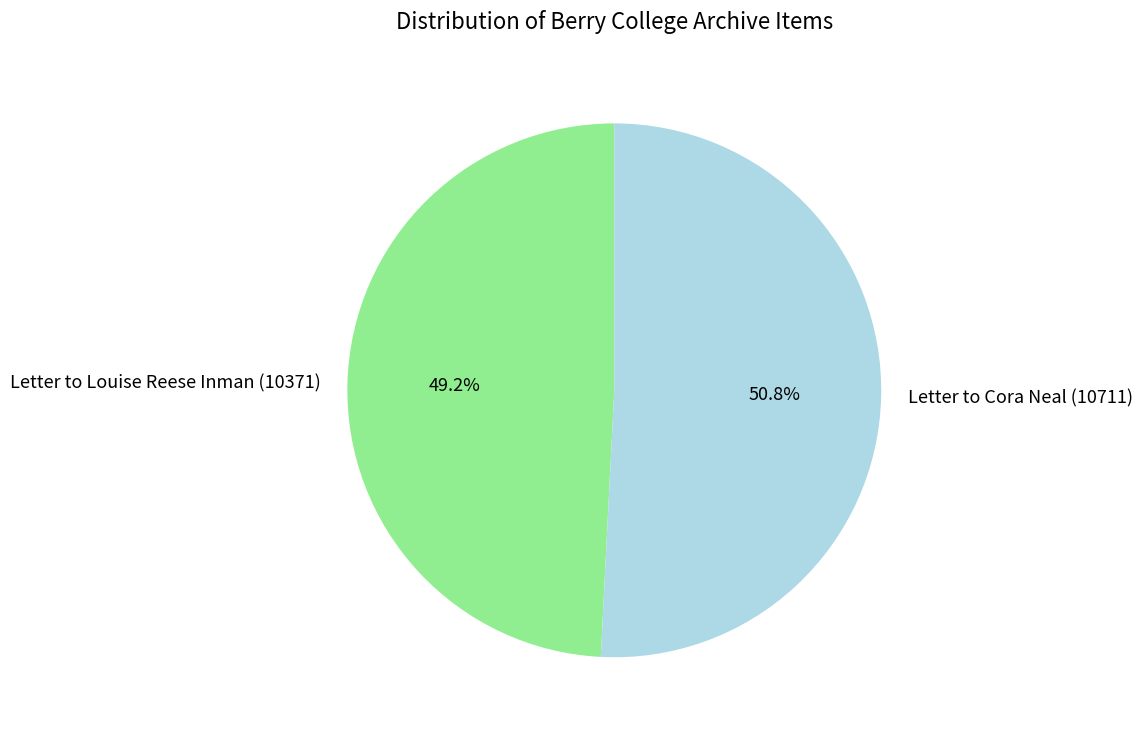

Does Letter to Louise Reese Inman (10371) represent more than half of the total?

No